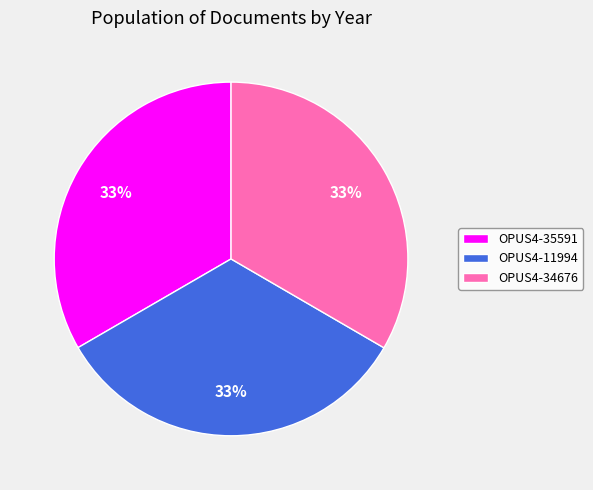

How many slices are in this pie chart?

3